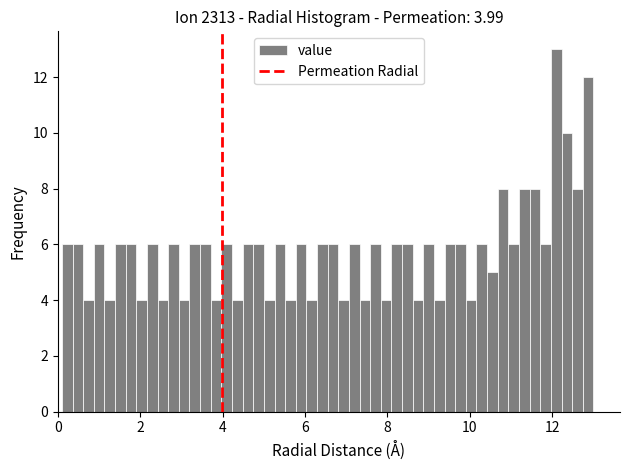

Read against the x-axis, roughly where is the centre of the tallest bar?

12.0